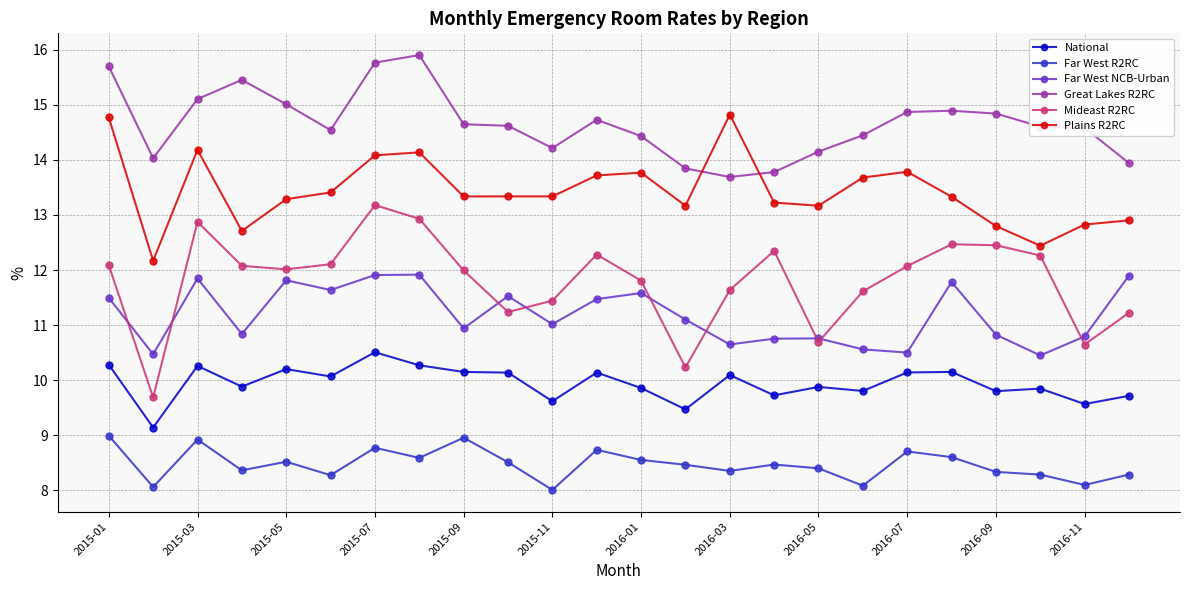

What is the maximum value for Great Lakes R2RC?

15.9